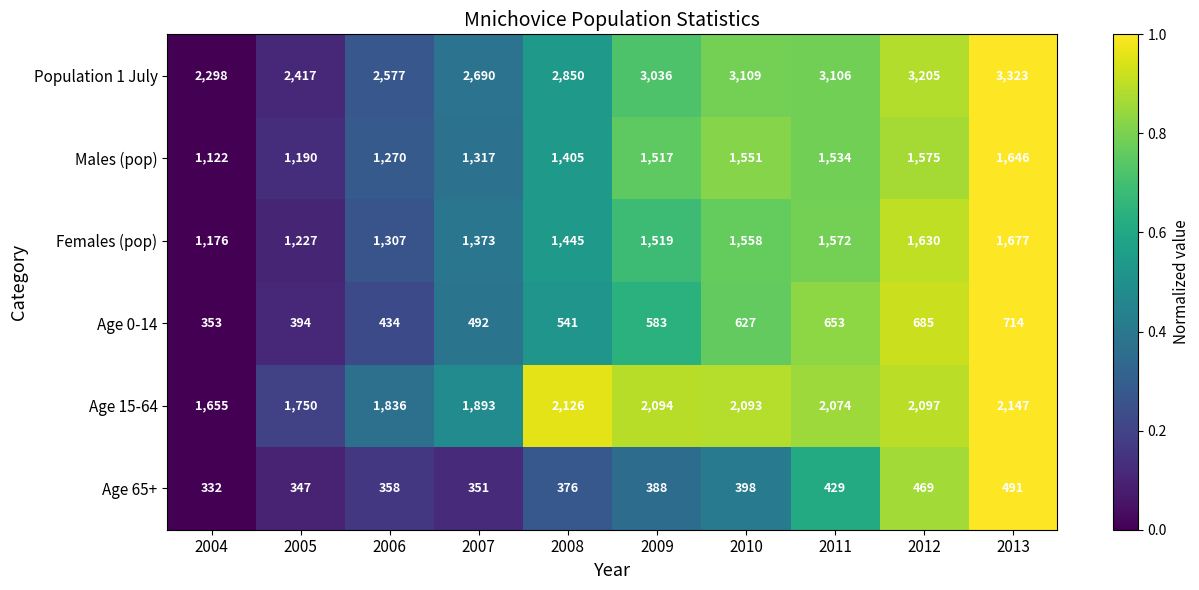

At 2007, list the series in order from smallest to largest.

Age 65+, Age 0-14, Males (pop), Females (pop), Age 15-64, Population 1 July